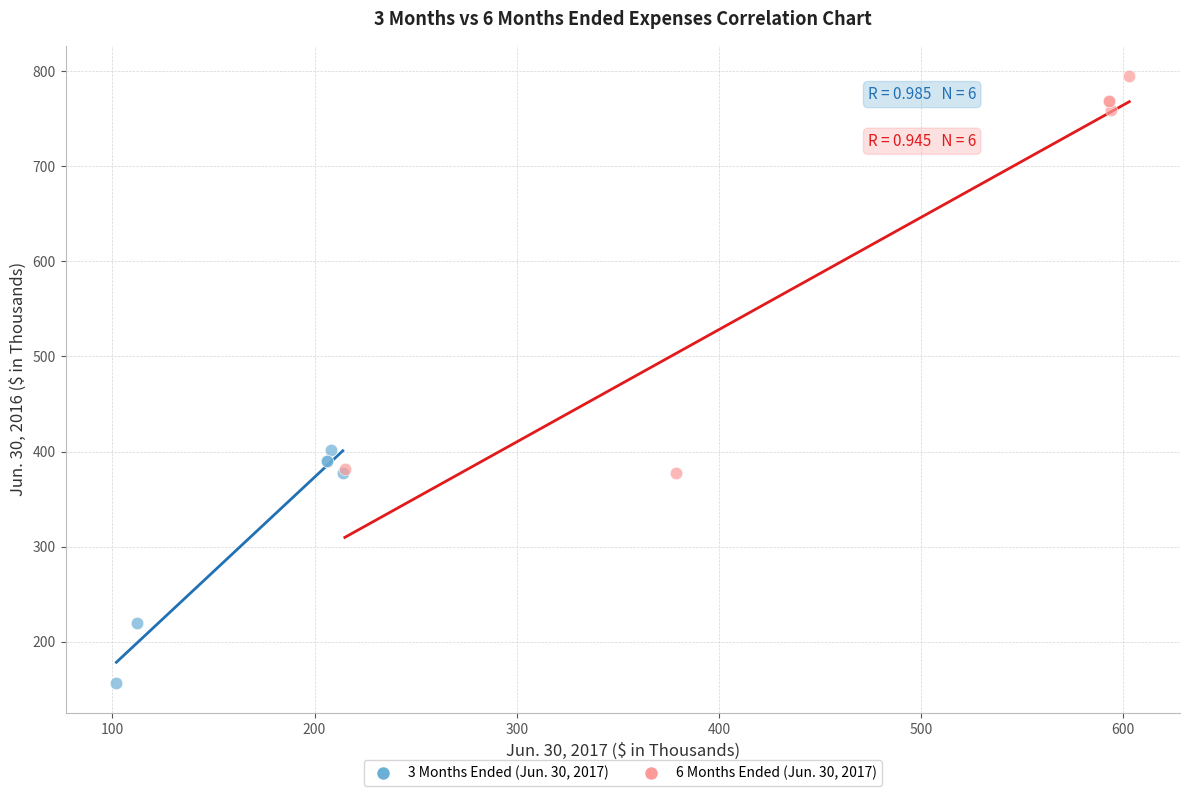

Which series contains the lowest Y value?

3 Months Ended (Jun. 30, 2017)